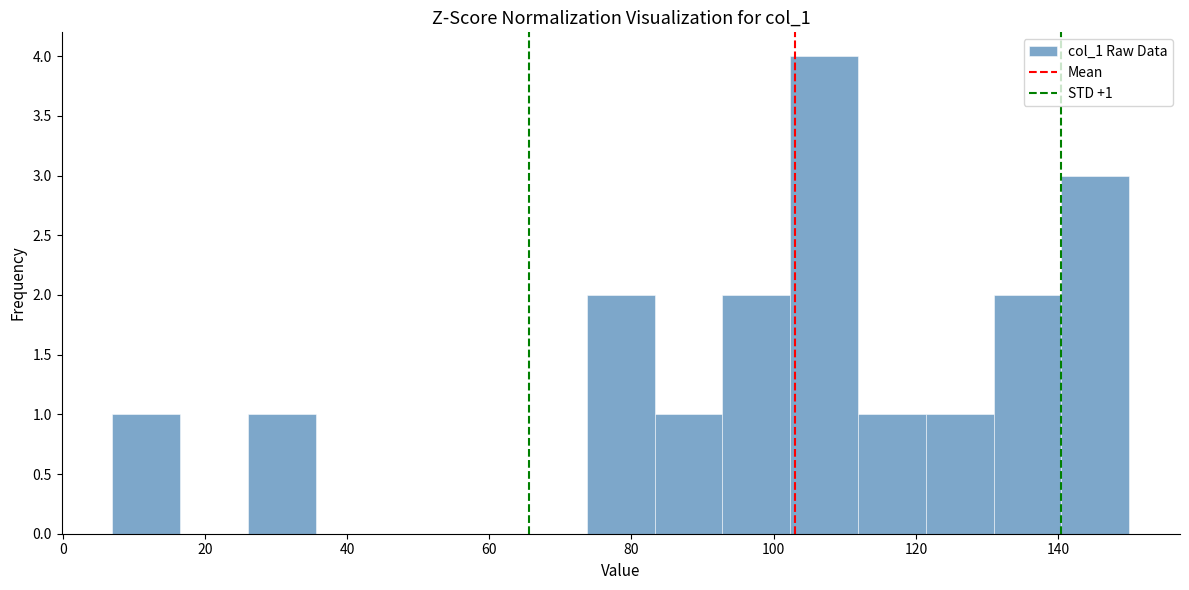

Which range on the x-axis has the tallest bar?

102 to 112